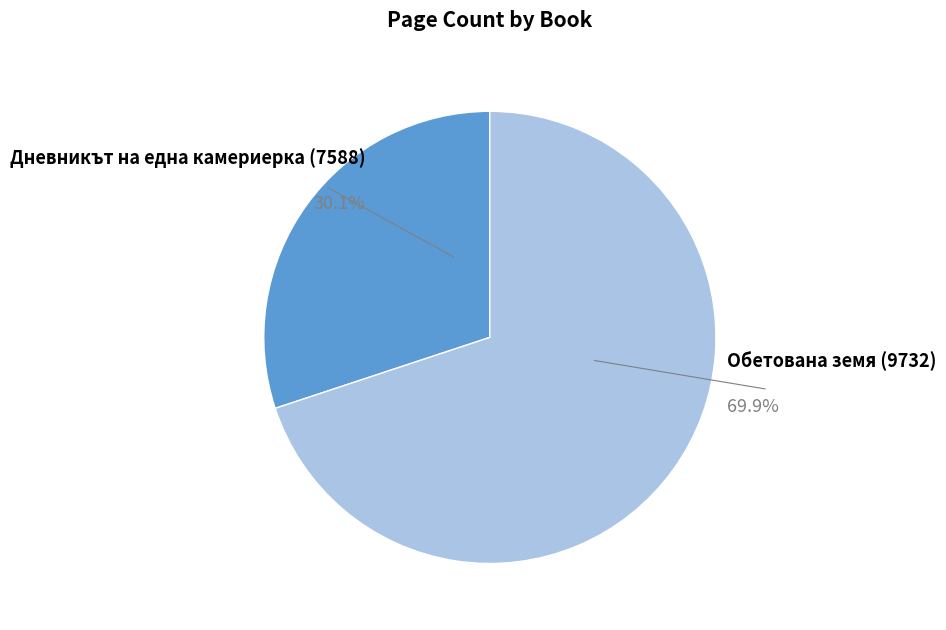

True or false: Обетована земя (9732) accounts for 79% of the total.

False